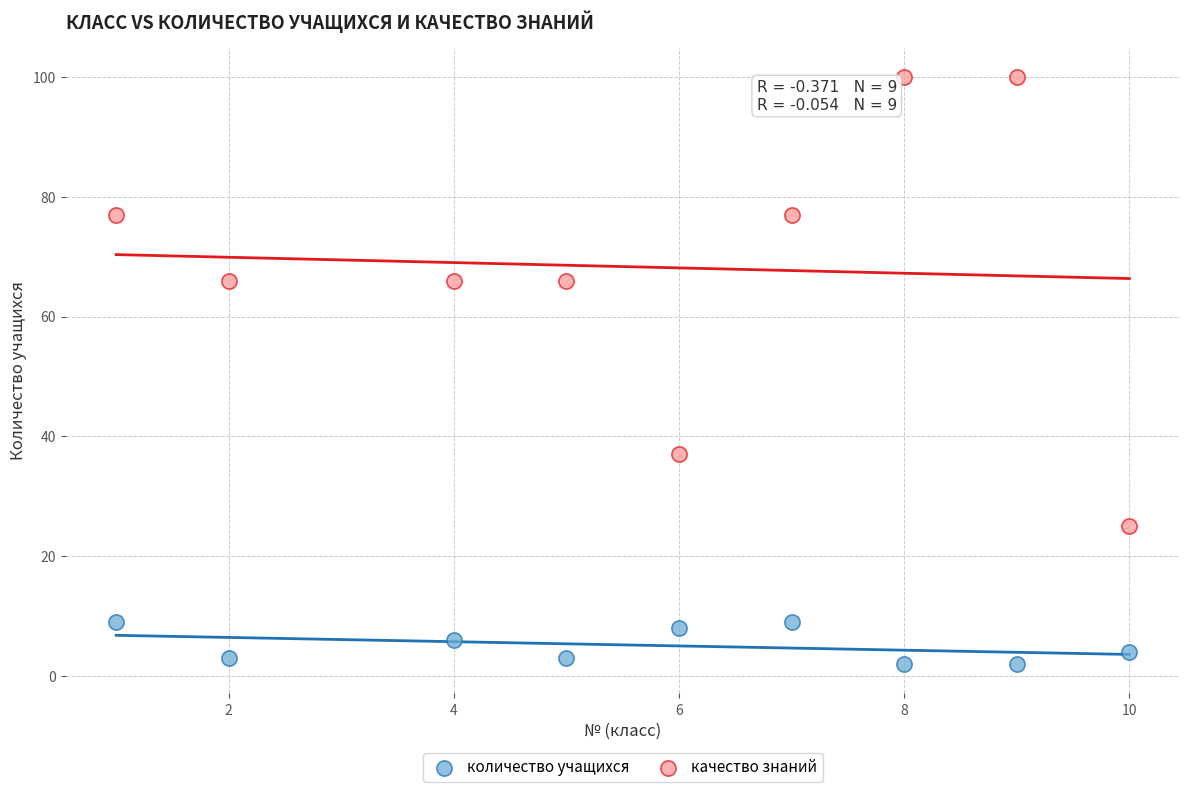

Which series contains the highest Y value?

качество знаний